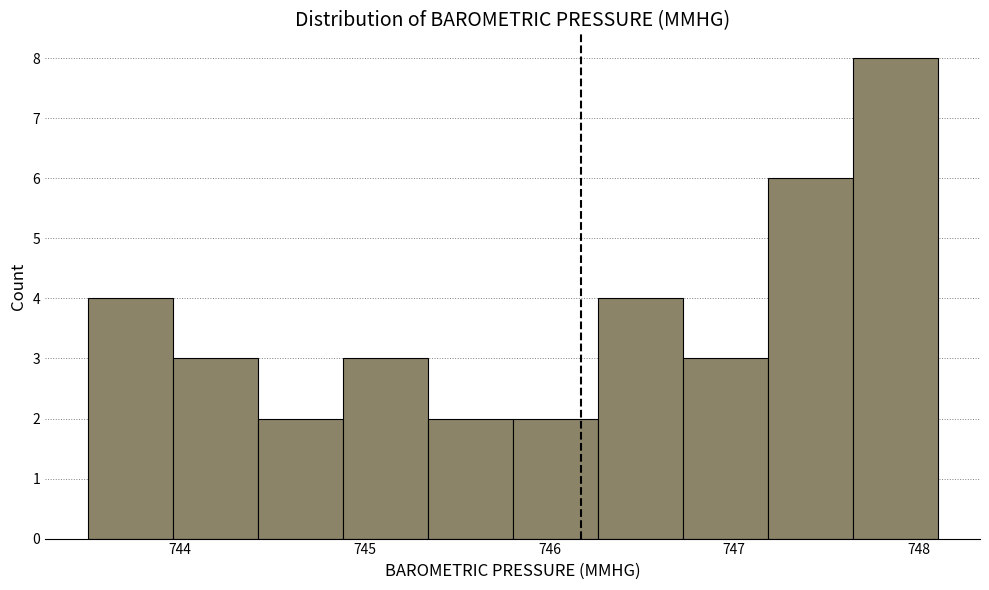

Which range on the x-axis has the tallest bar?

747.64 to 748.10